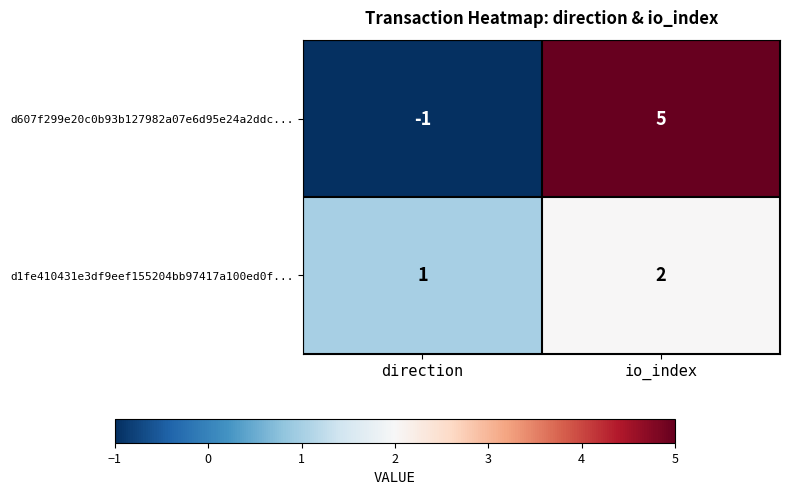

Which category has the highest value in the d1fe410431e3df9eef155204bb97417a100ed0f... series?

io_index